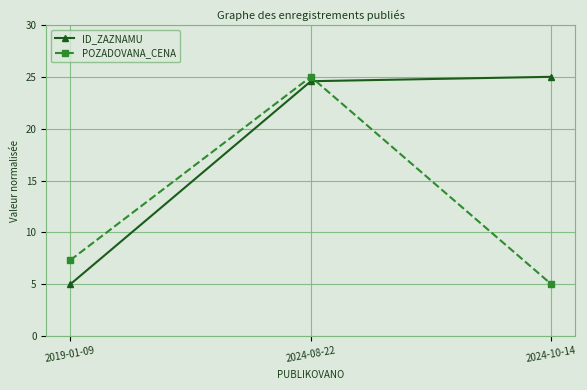

Which series changed the most between 2019-01-09 and 2024-08-22?

ID_ZAZNAMU